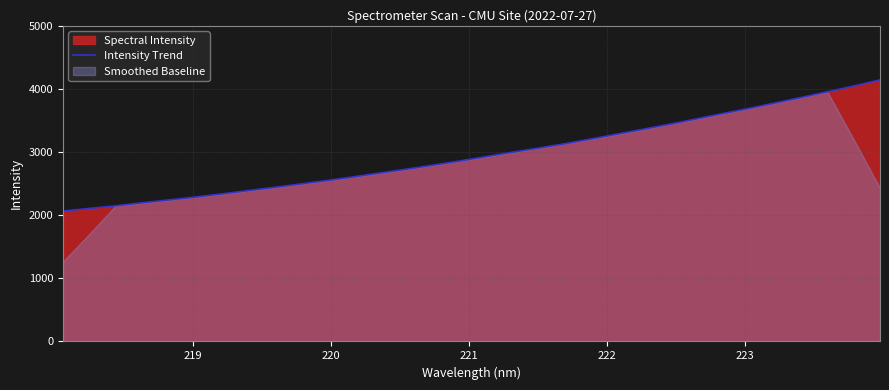

What is the highest value of the Intensity Trend series?

4143.1